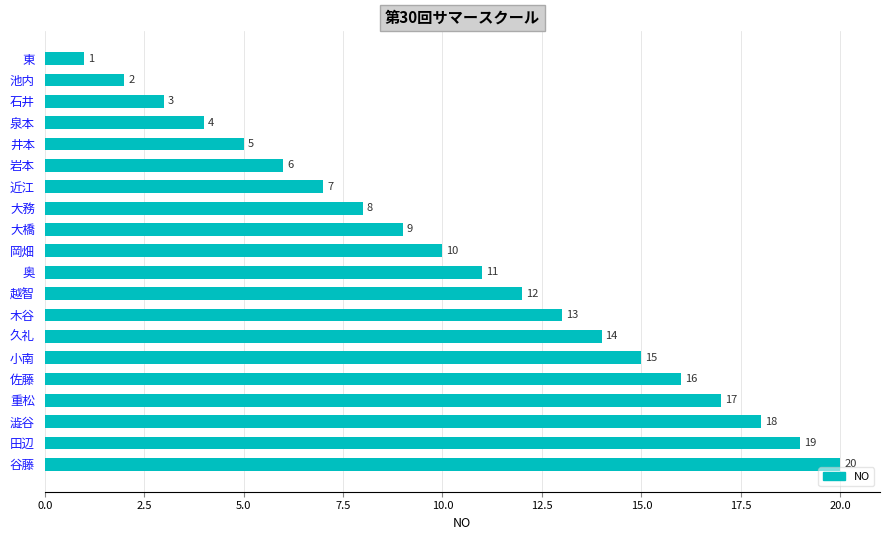

What position from the bottom is 重松?

4